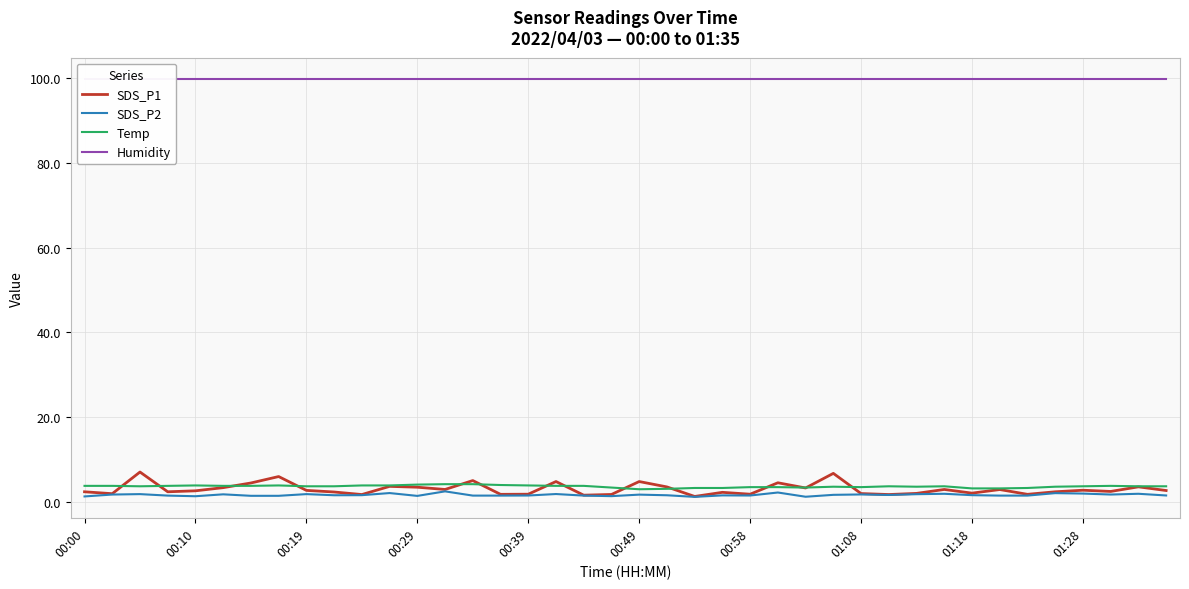

What is the highest value of the SDS_P2 series?

2.4